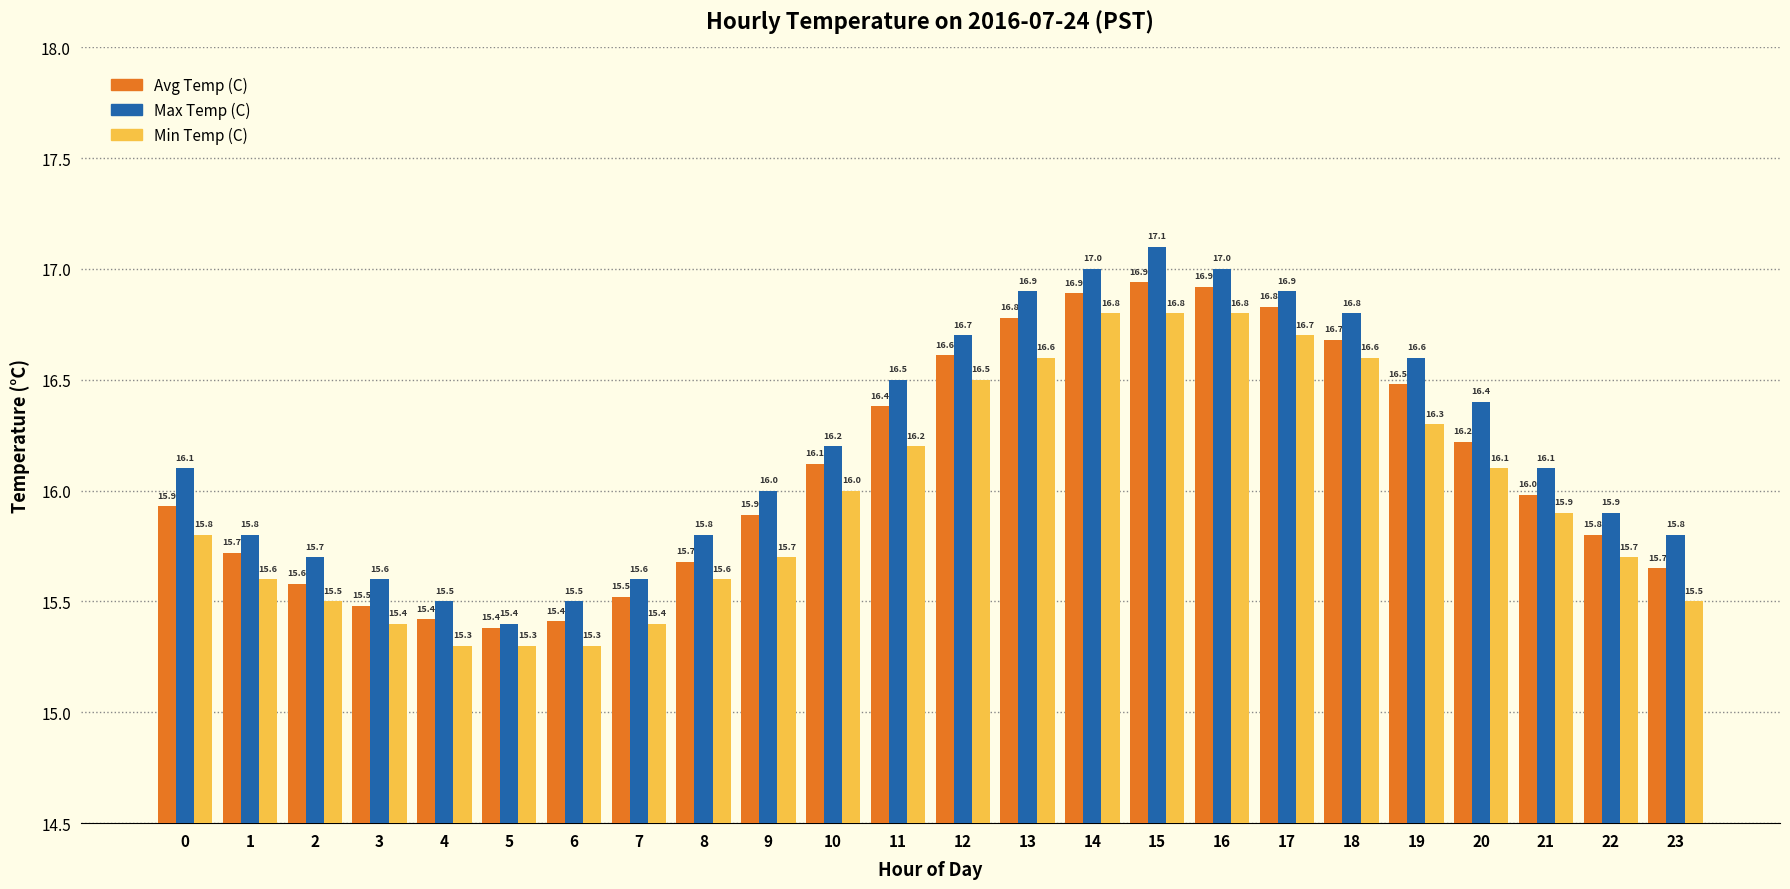

How many distinct data groups are displayed?

3